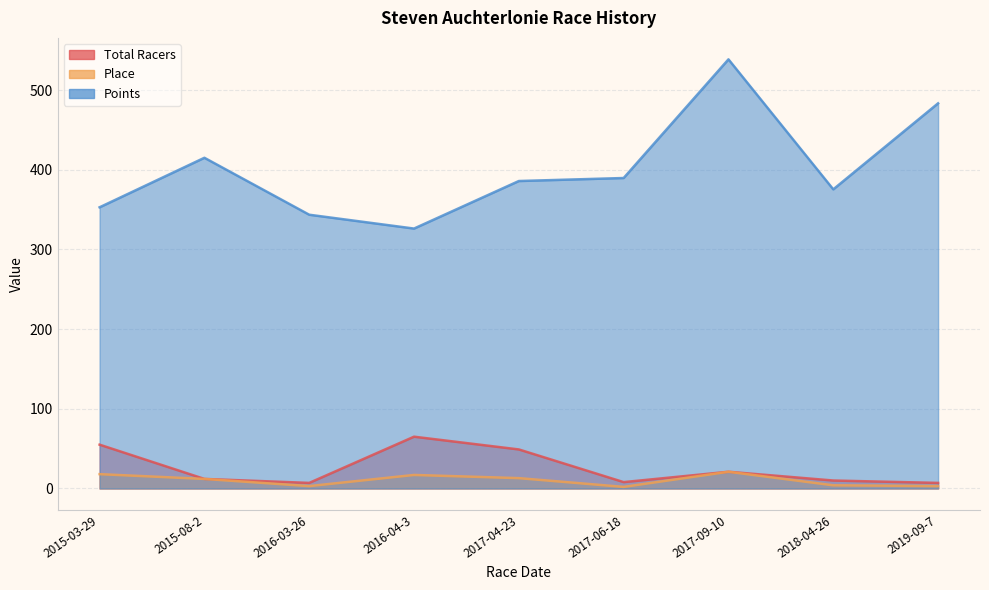

Which category has the highest value in the Place series?

2017-09-10